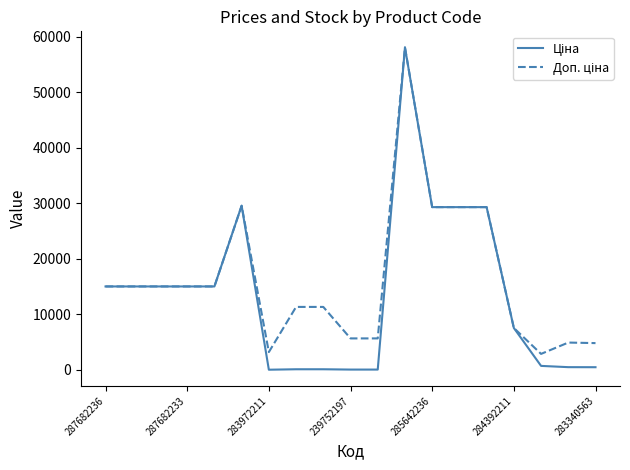

What is the maximum value shown in the chart?

58037.0